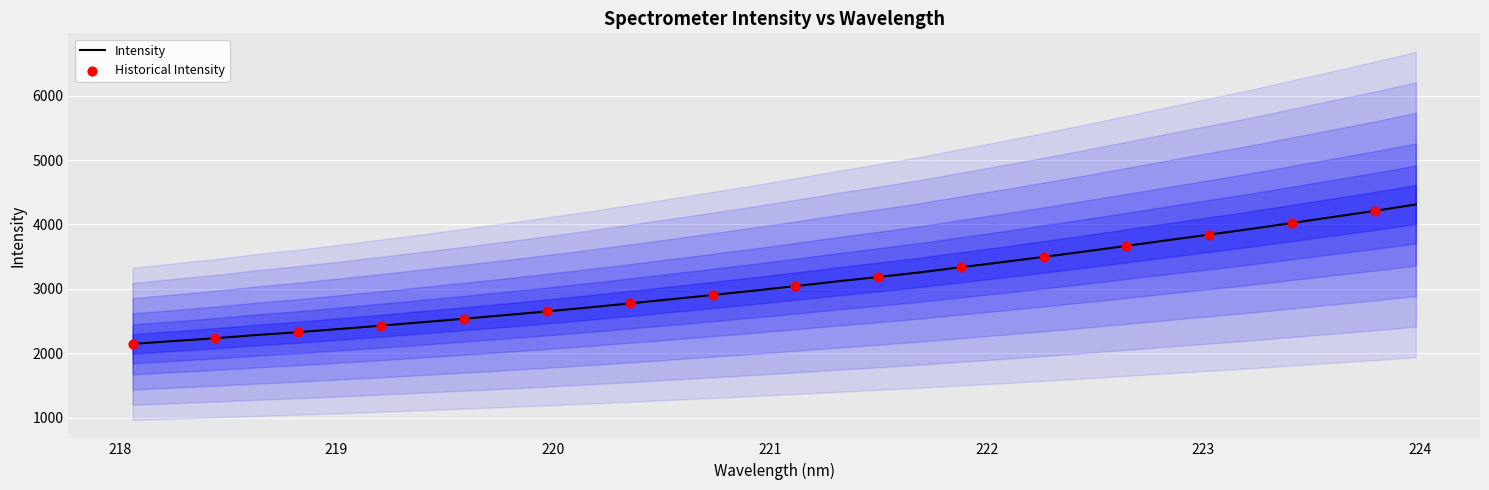

What is the maximum value for Intensity?

4310.2